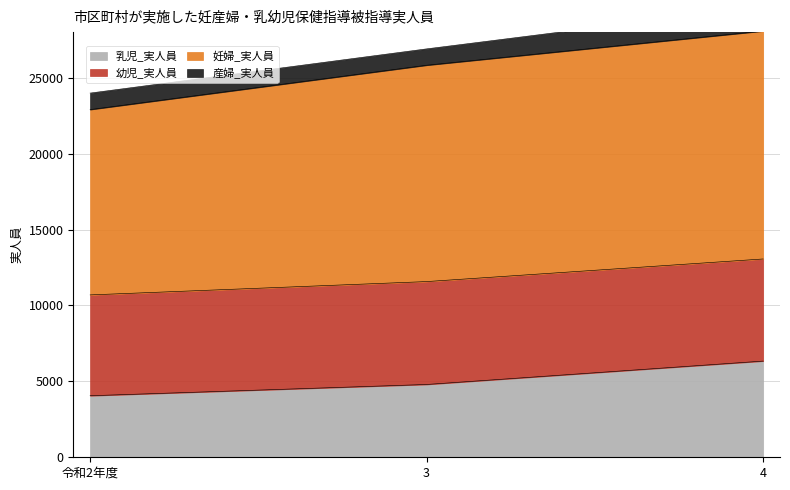

Between 3 and 4, which is larger?

4